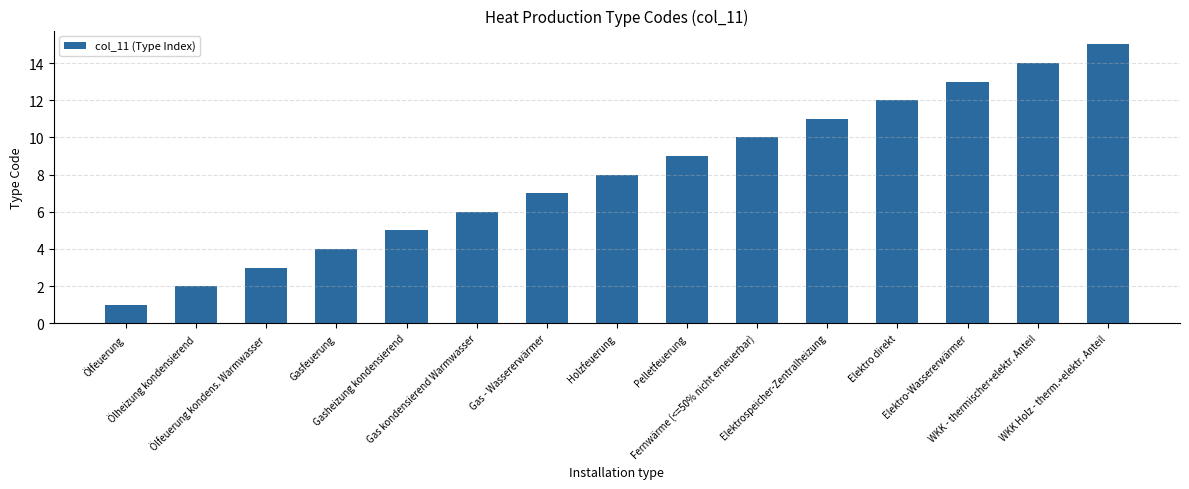

What is the maximum value shown in the chart?

15